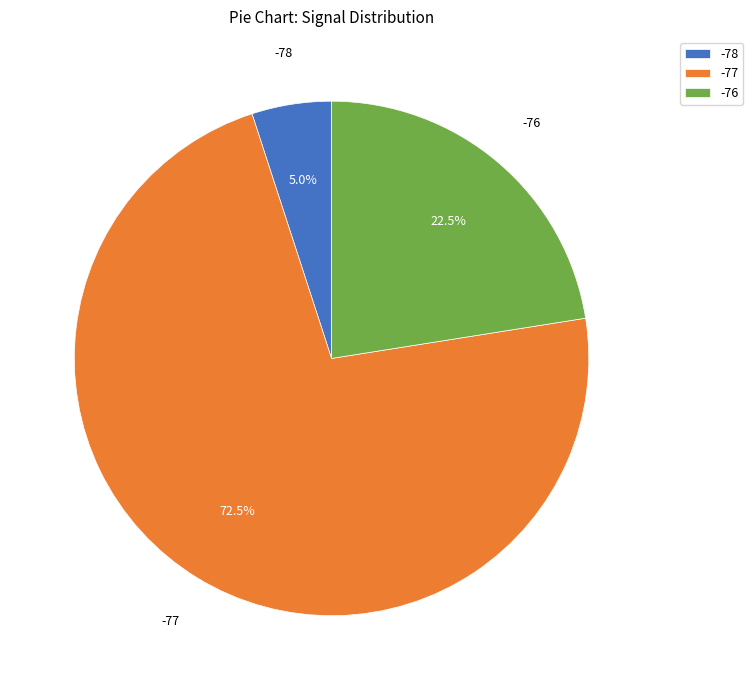

What portion of the pie excludes -76?

77.5%